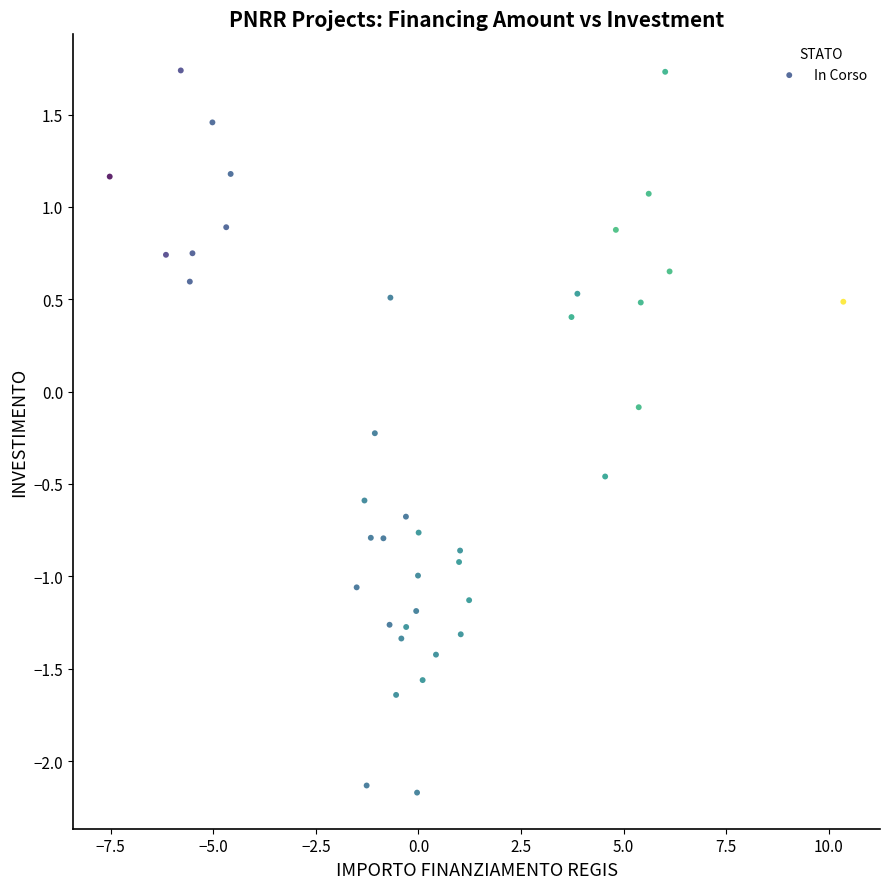

What is the range of X values (max minus min)?

17.9